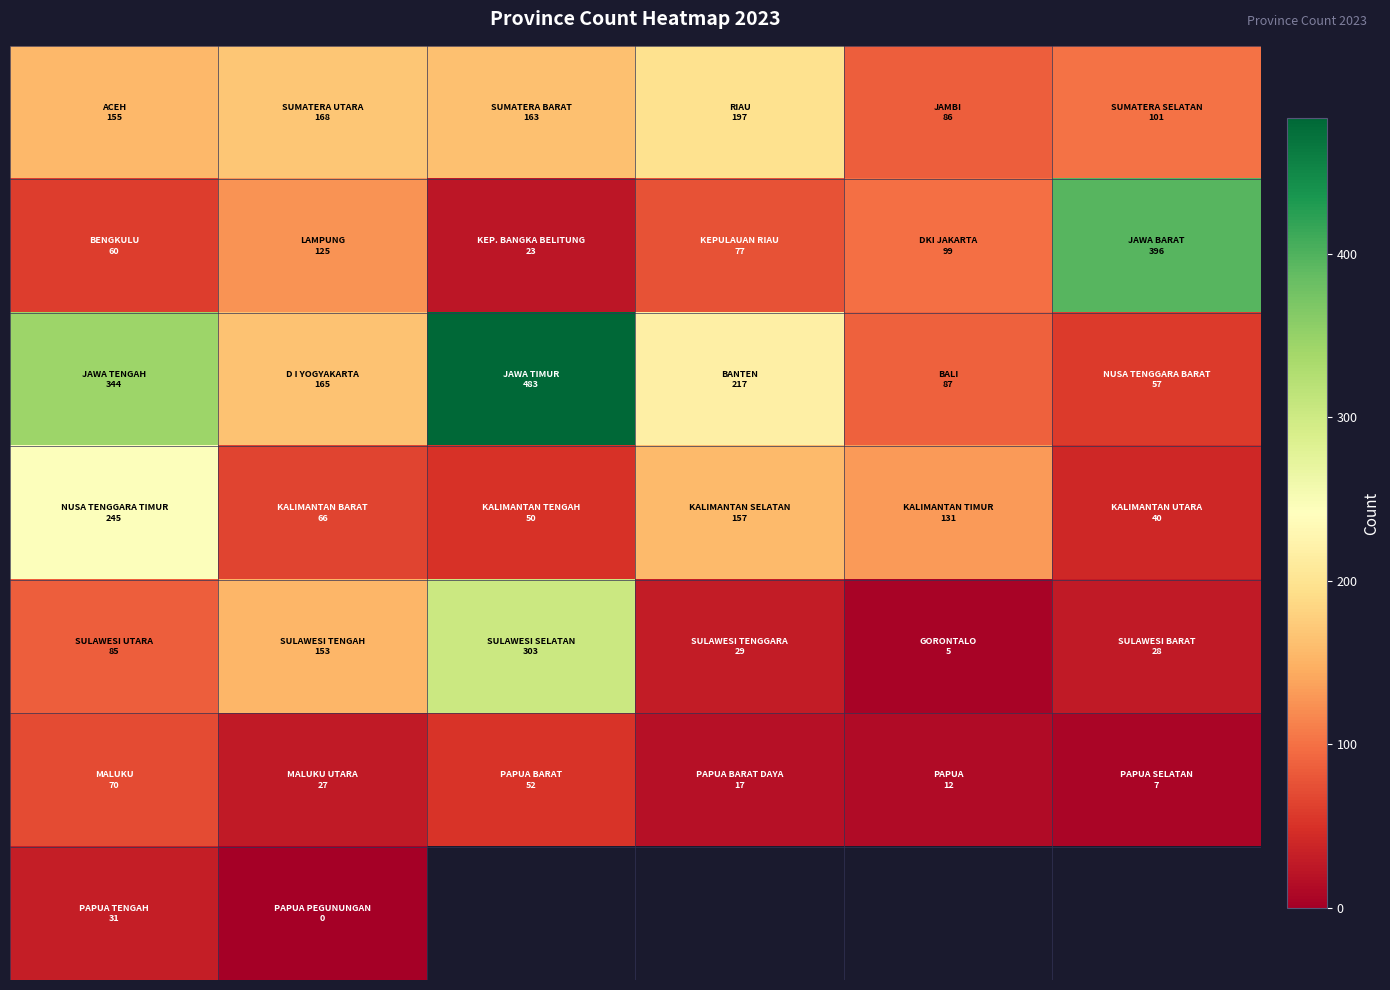

What is the total value across all series at 1?

704.0